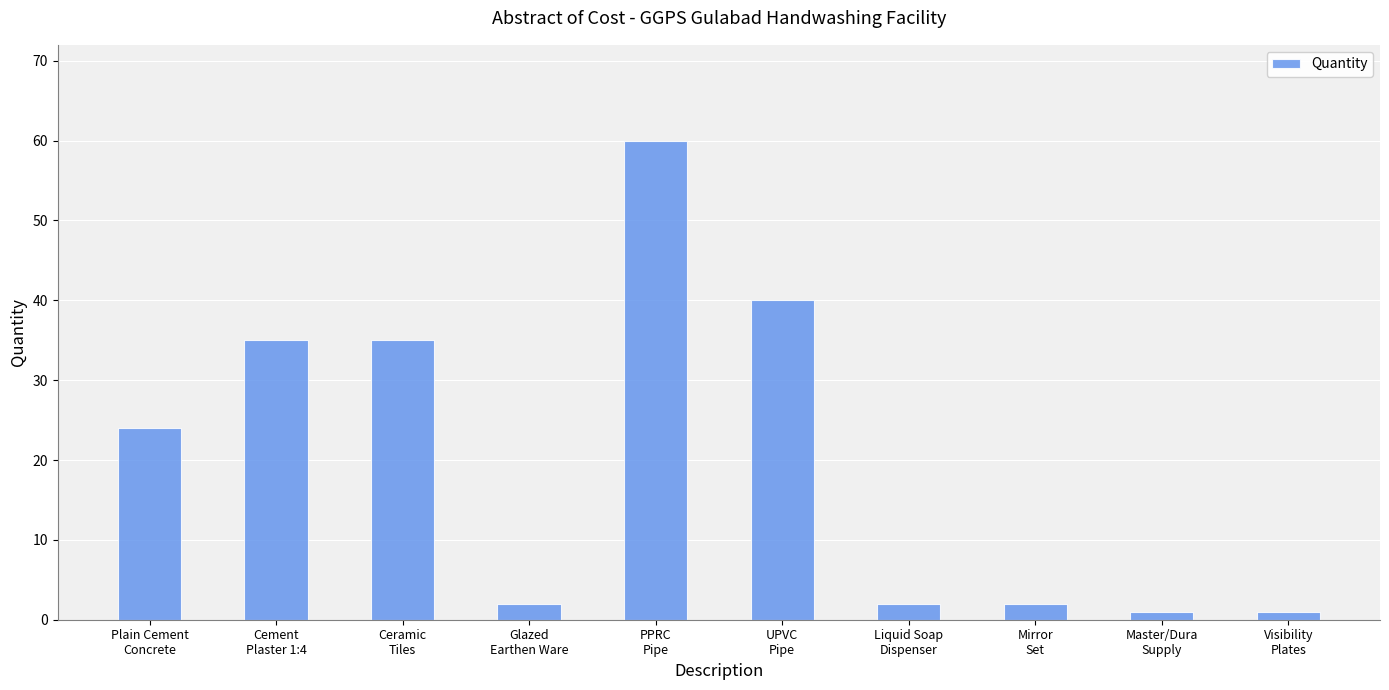

How many data points are less than 24?

5